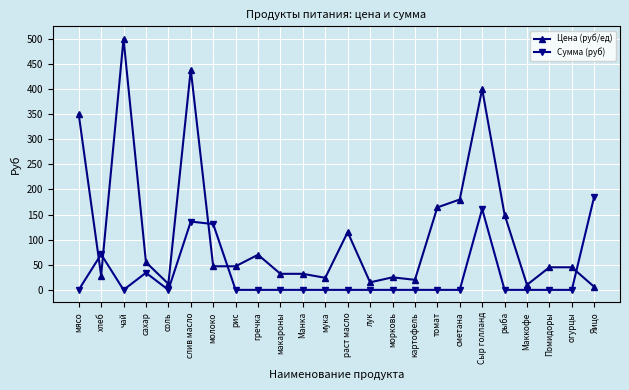

Count the number of categories in the chart.

24